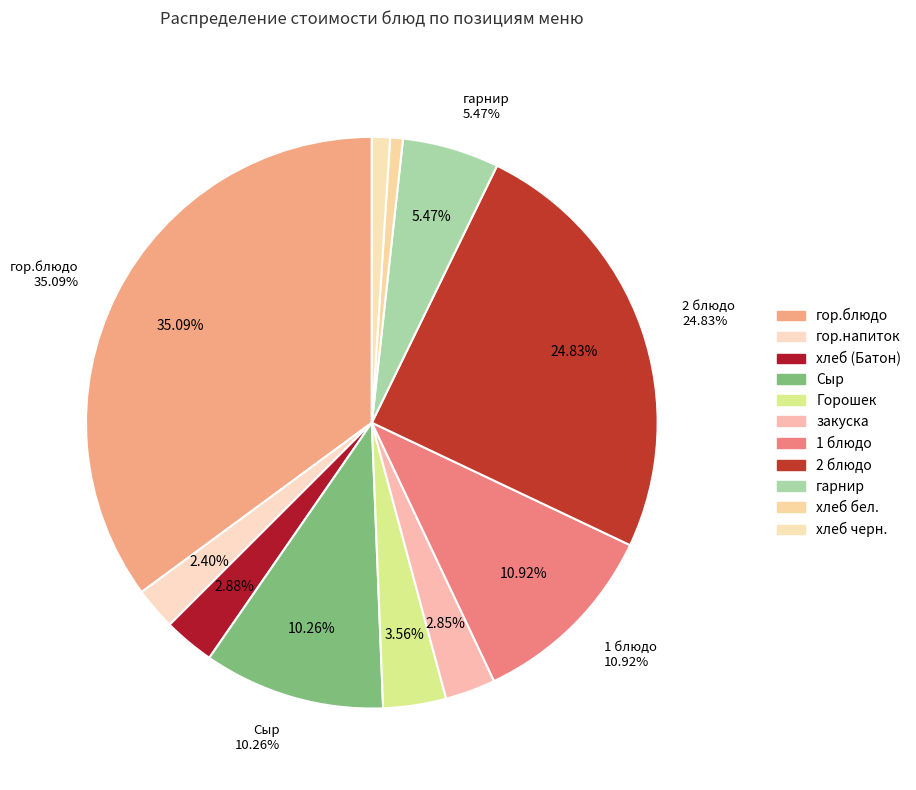

Which slice is the smallest?

хлеб бел.